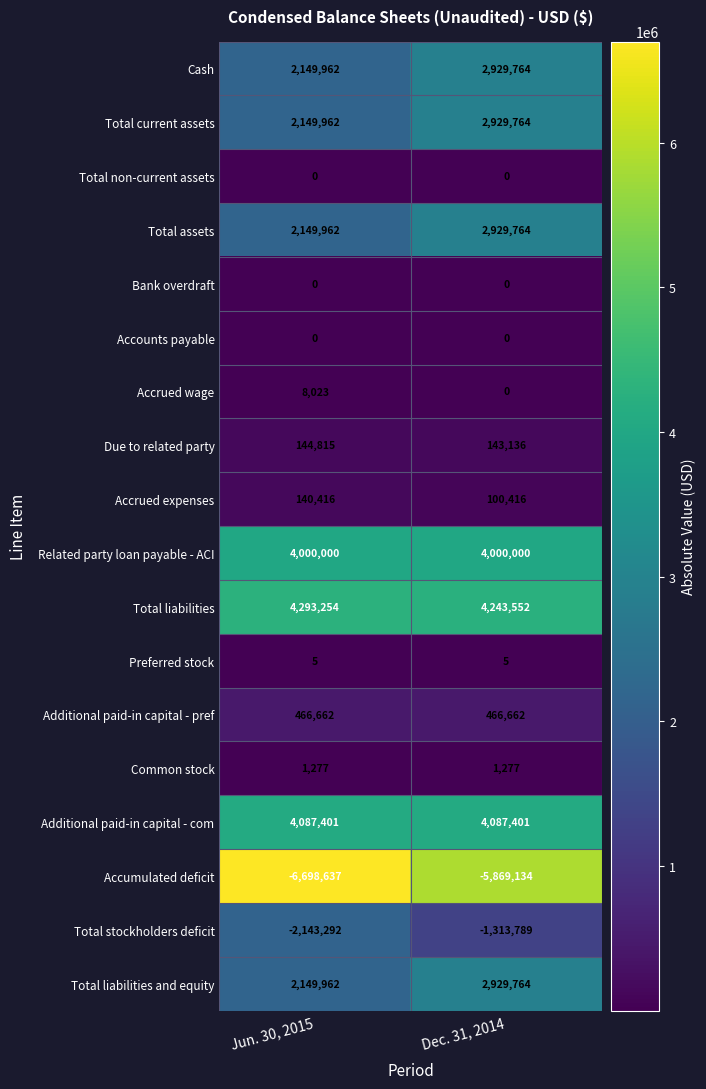

Where is Accumulated deficit nearest to the value -6283885?

Dec. 31, 2014